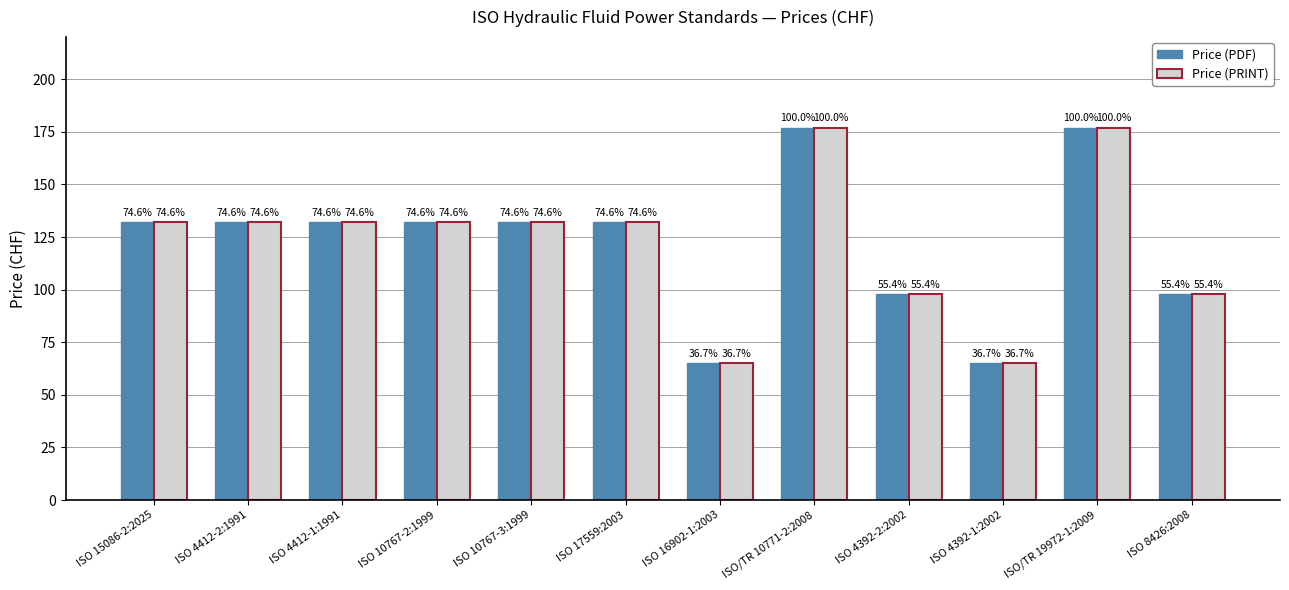

How many groups of bars are there?

12